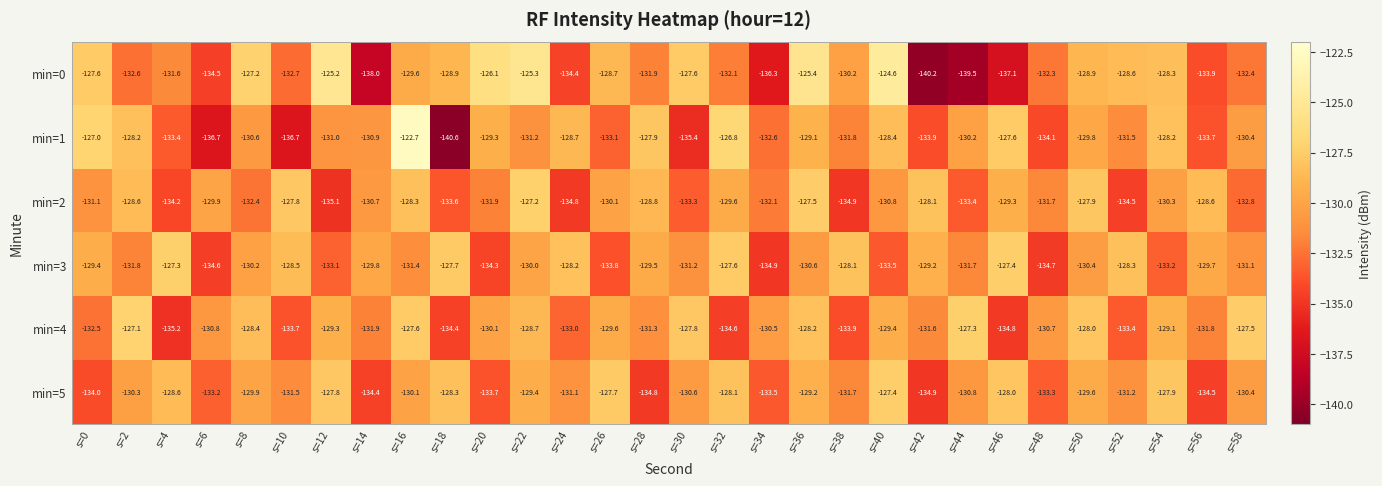

Between s=44 and s=54, which series saw the biggest shift?

min=0